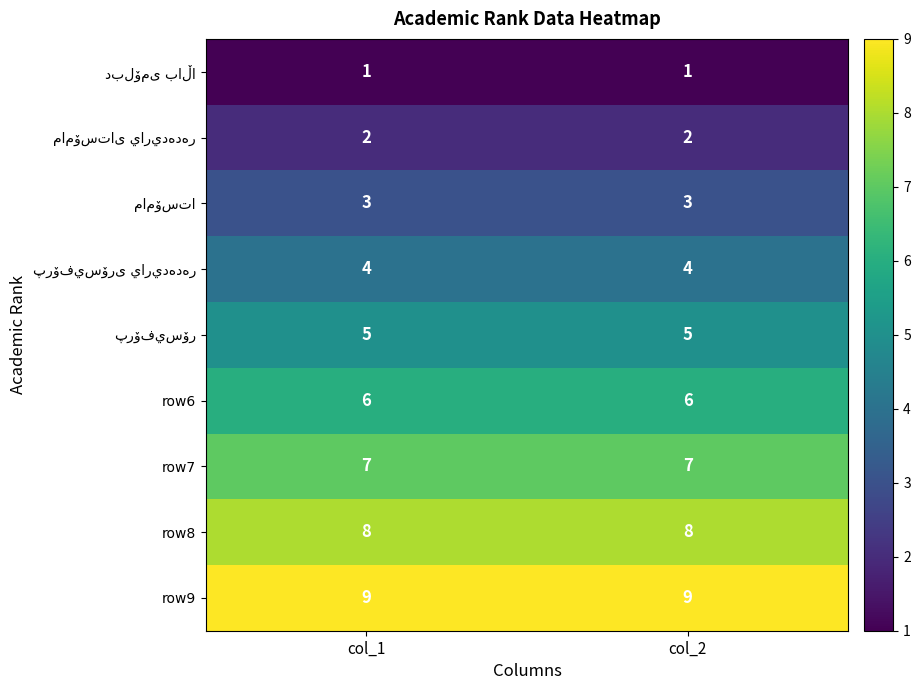

What is the spread (max minus min) of values at col_2?

8